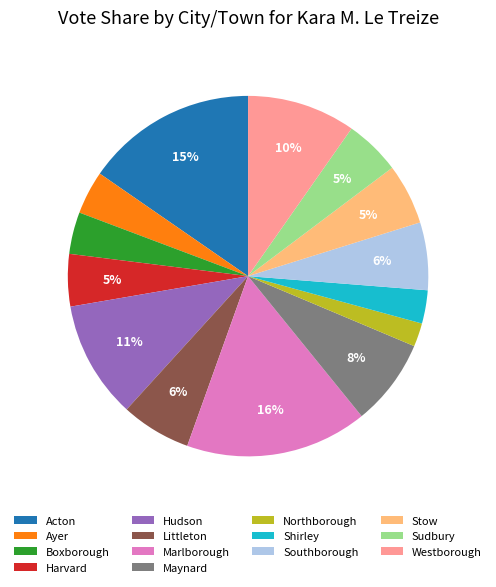

Is it true that Hudson is 23% of the pie?

False